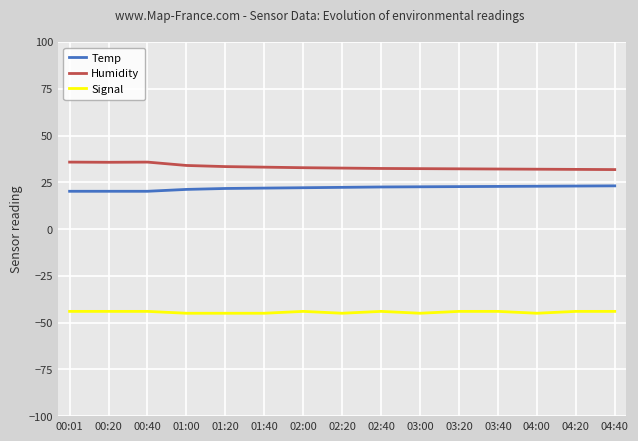

What is the maximum value shown in the chart?

35.8